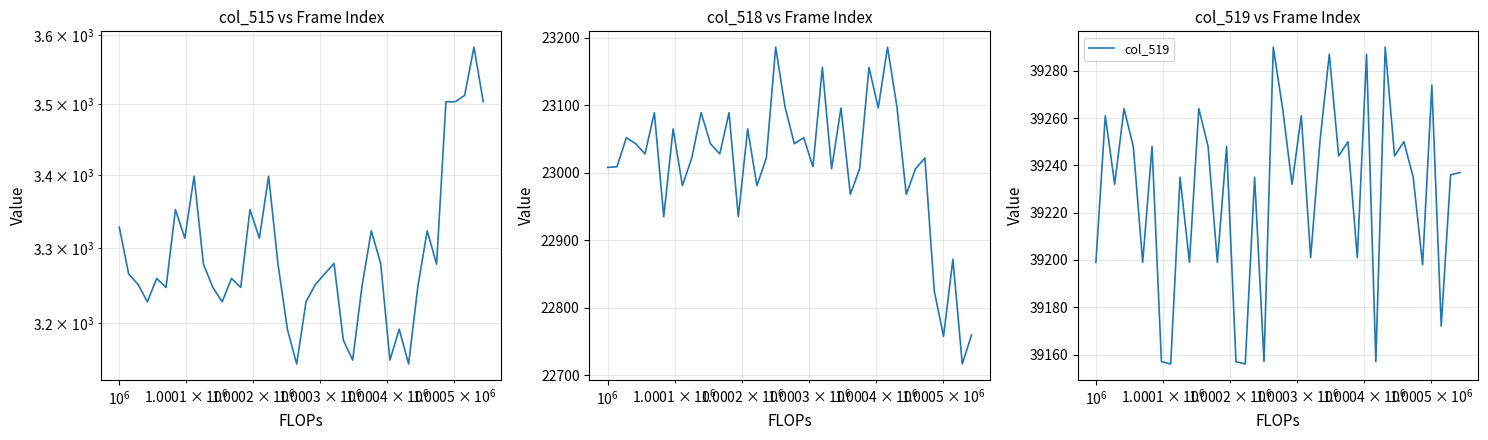

What is the minimum value for col_519?

39156